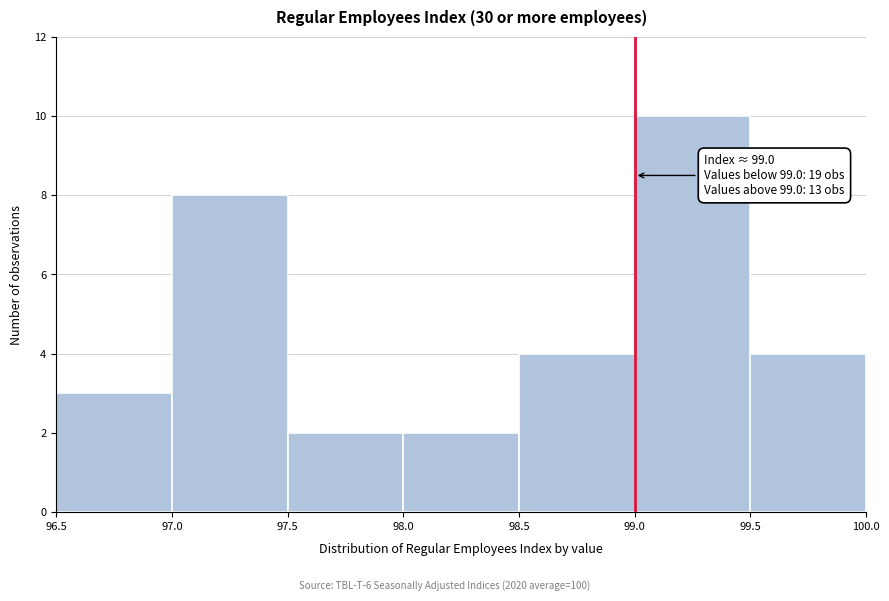

Which range on the x-axis has the tallest bar?

99.0 to 99.5